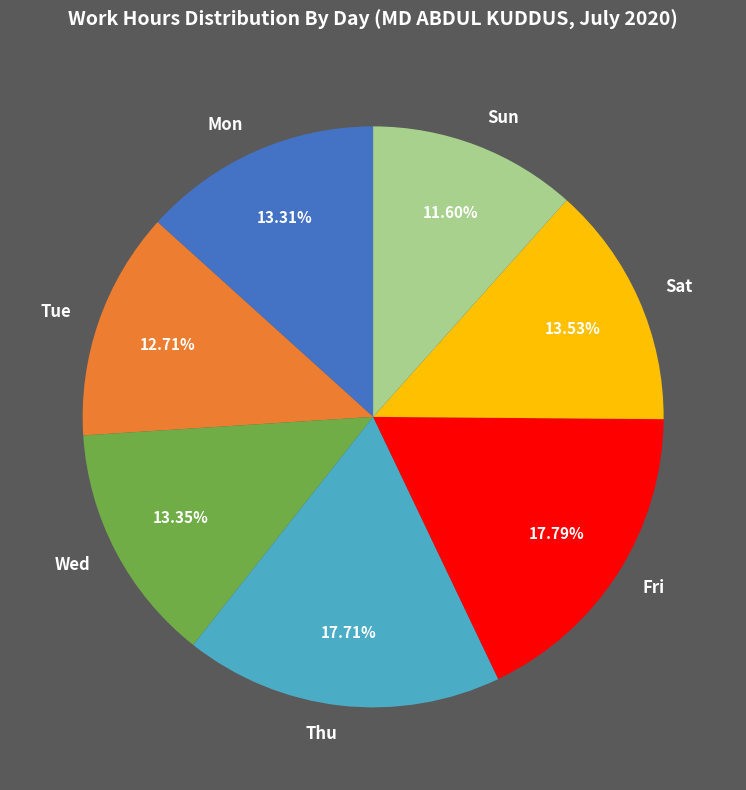

Which category has the smallest portion of the pie?

Sun